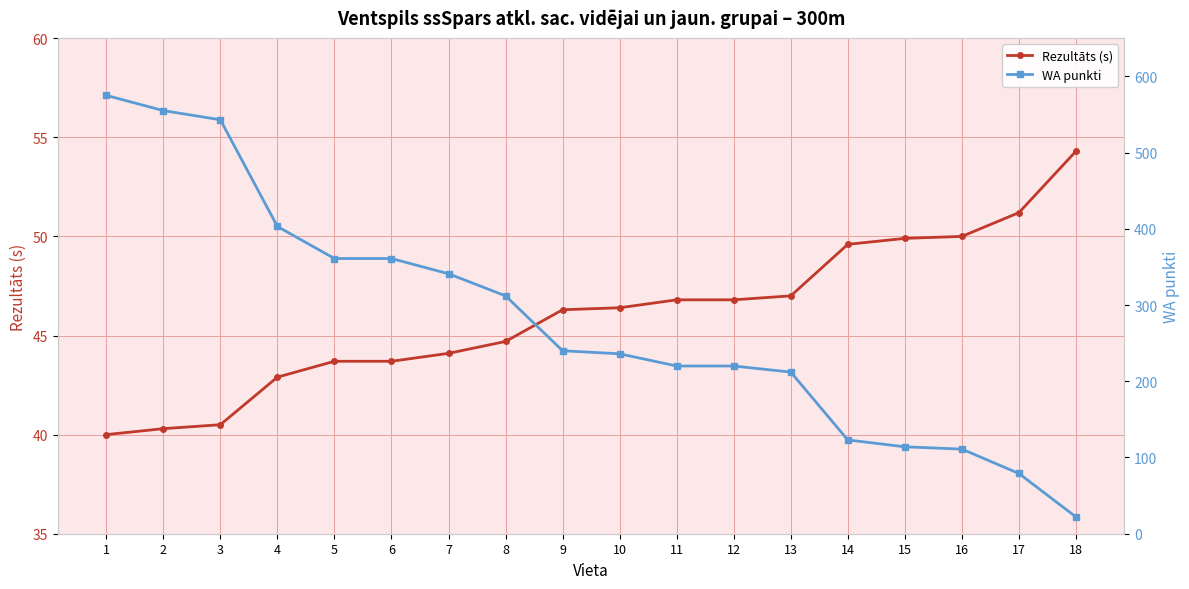

What is the maximum value for Rezultāts (s)?

54.3